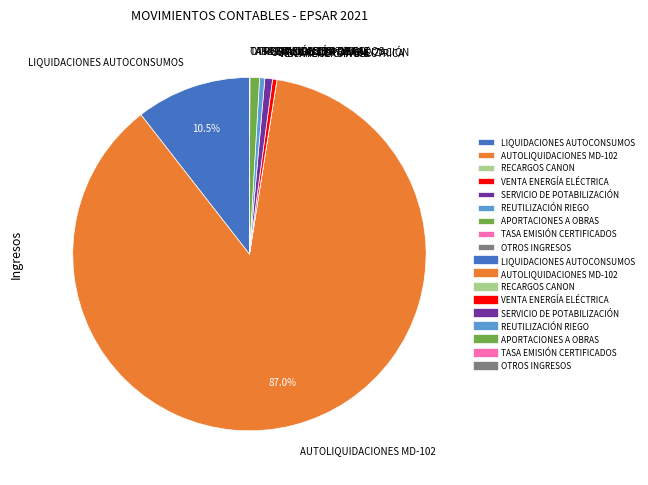

What is the largest slice in the pie chart?

AUTOLIQUIDACIONES MD-102